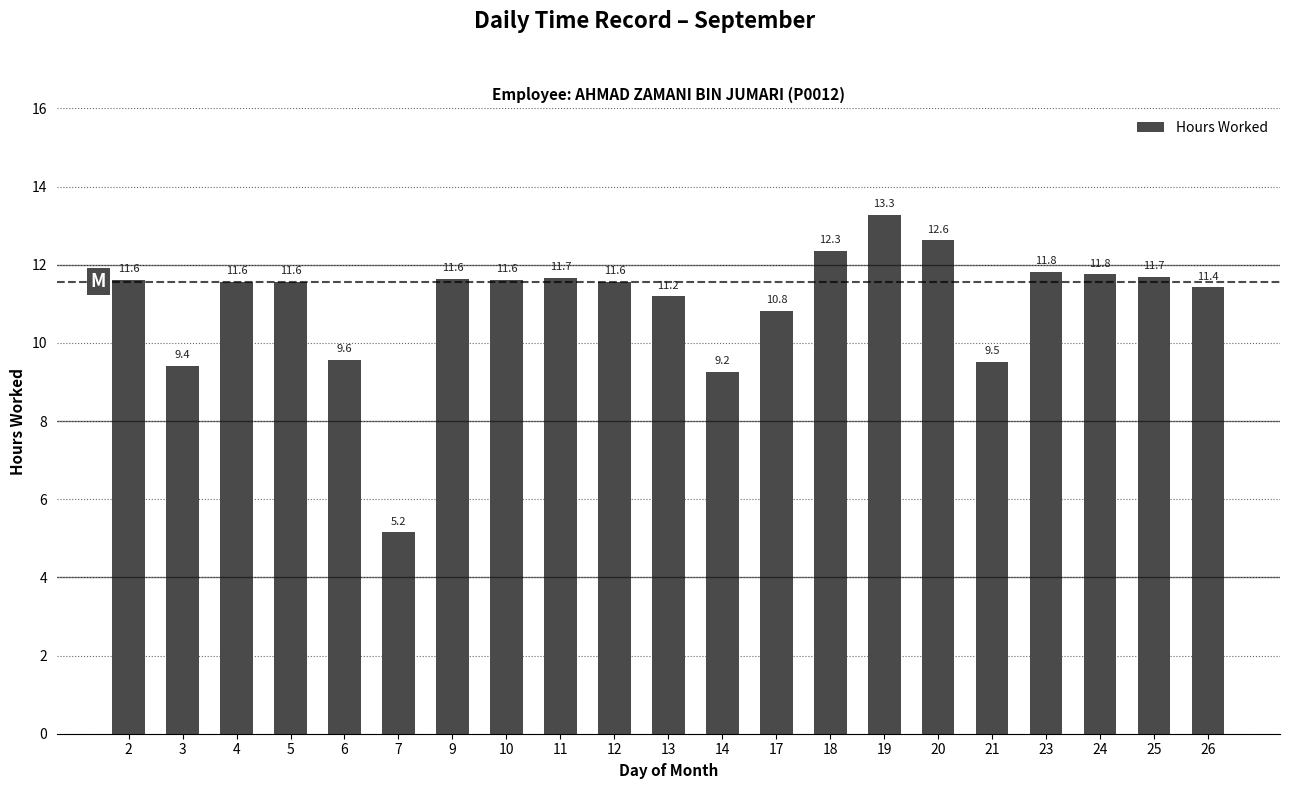

How many values are below 11?

6